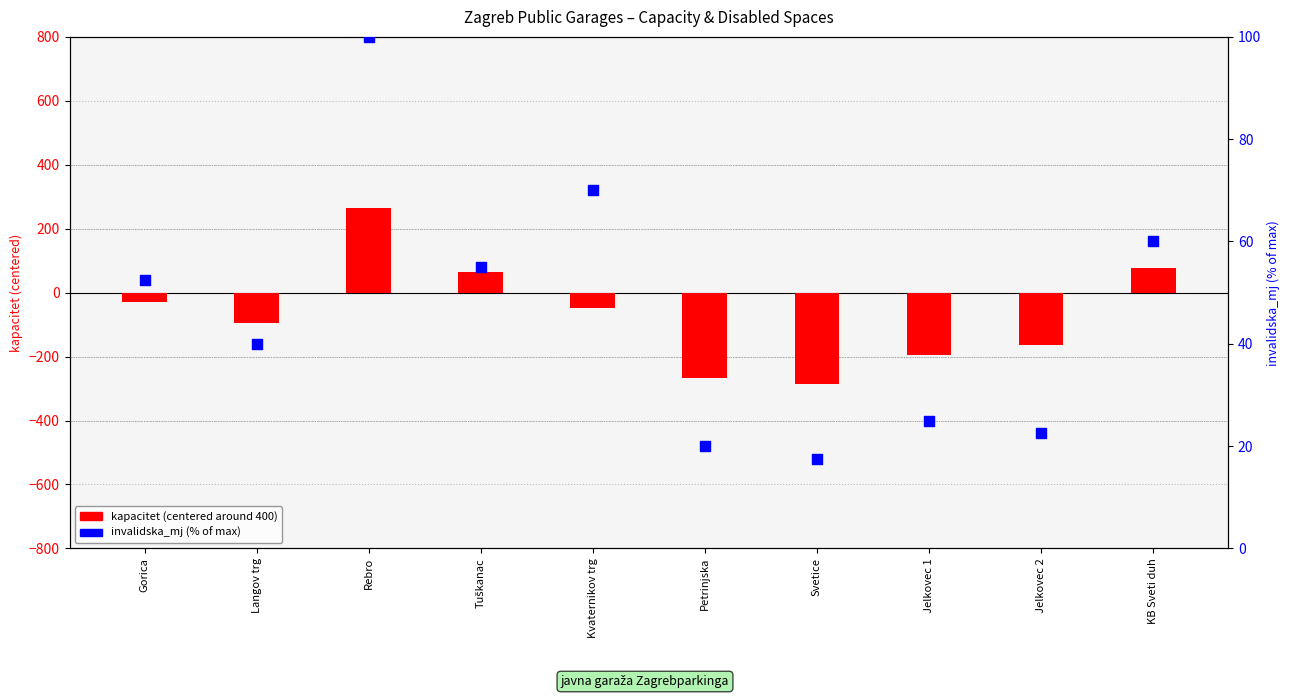

Which series has the largest Y range (max minus min)?

kapacitet (centered)